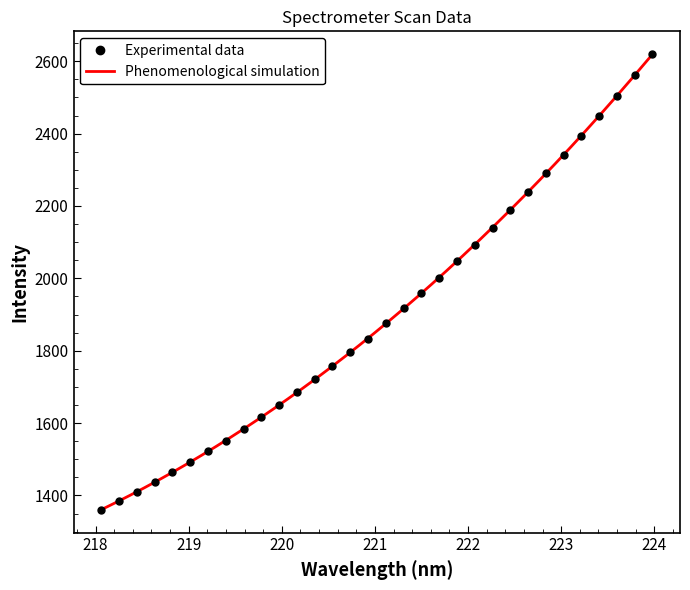

How many data points are less than 1876?

16